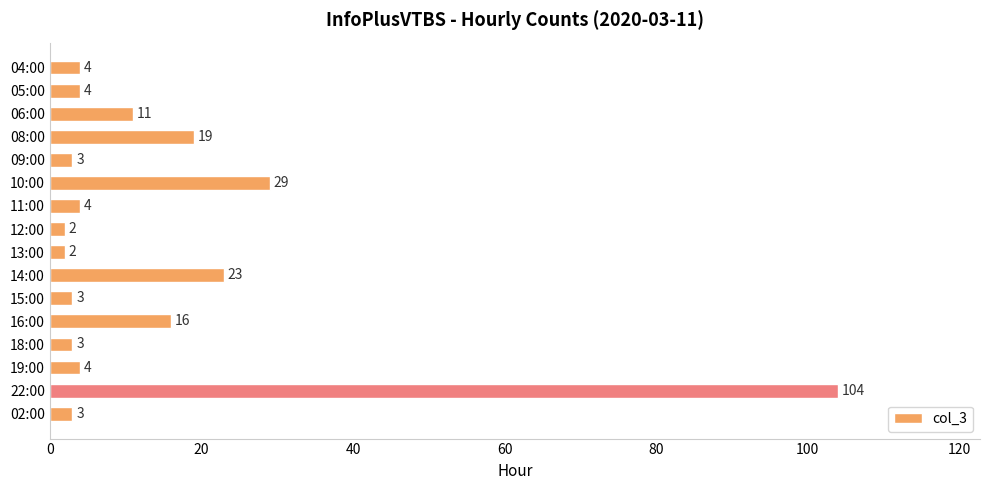

True or false: the data shows 4 at 11:00.

True